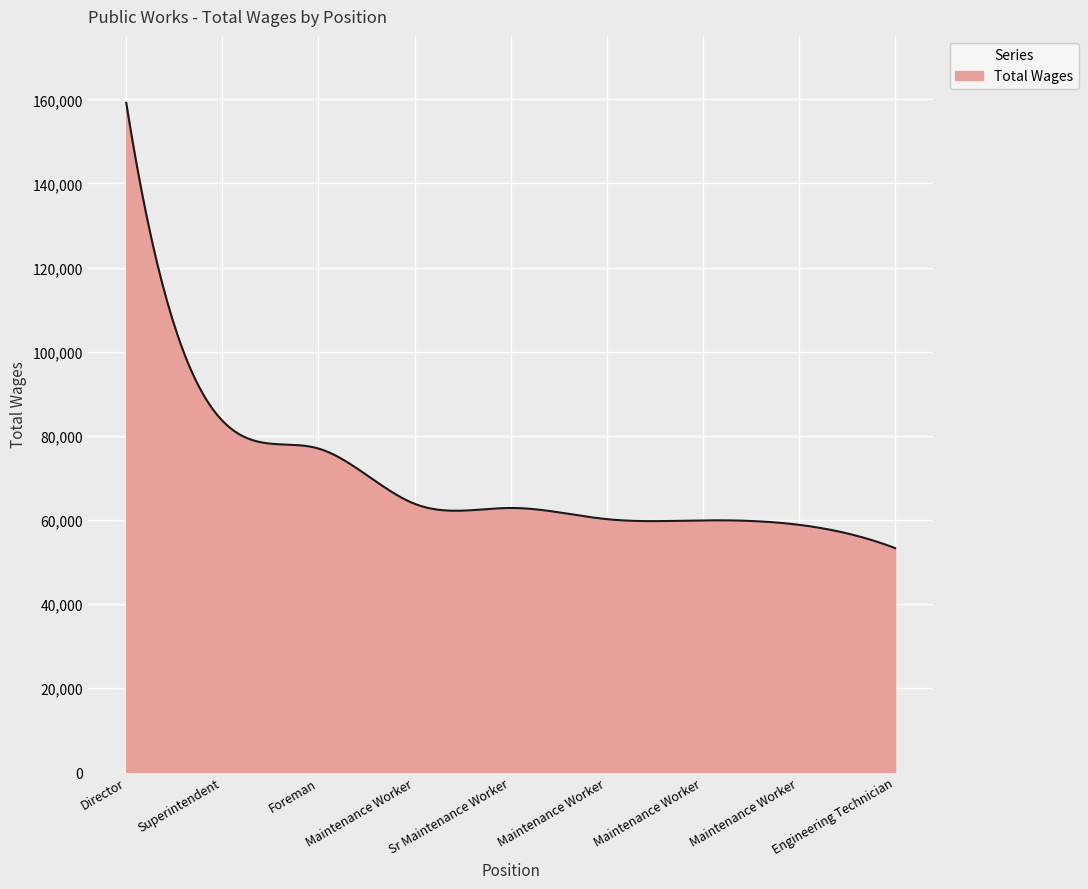

What is the maximum value shown in the chart?

159182.0